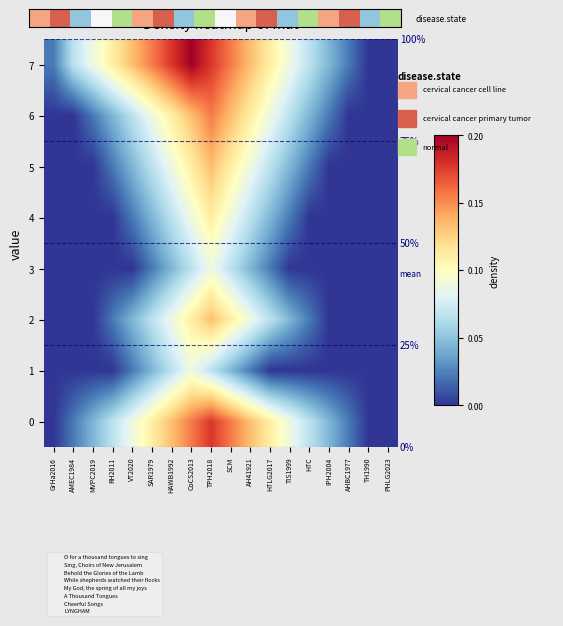

The value of row_7 at GrHa2016 is 3.9. True or false?

False